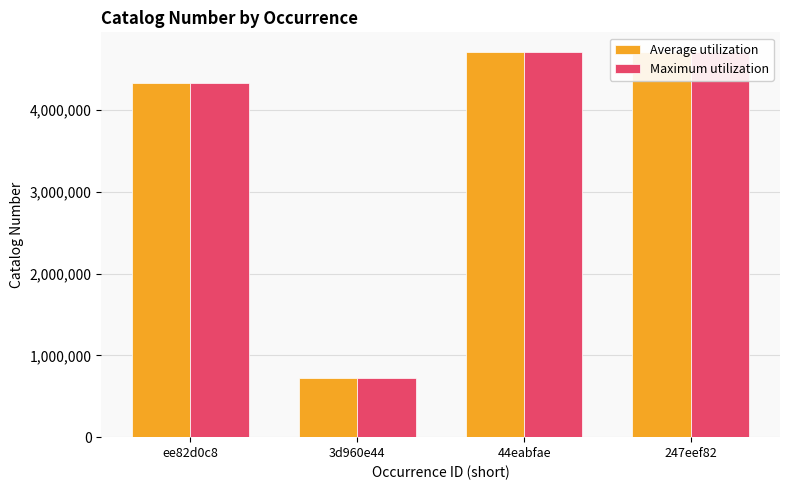

What position from the right is 3d960e44?

3